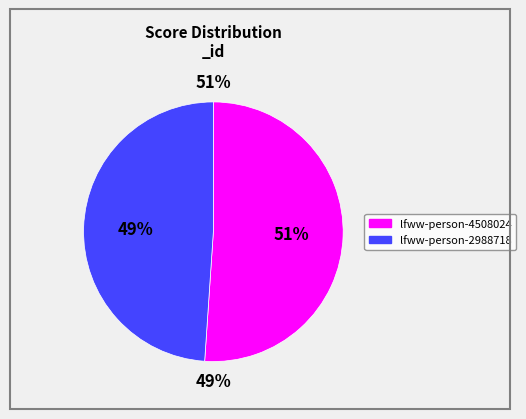

True or false: lfww-person-2988718 accounts for 35% of the total.

False